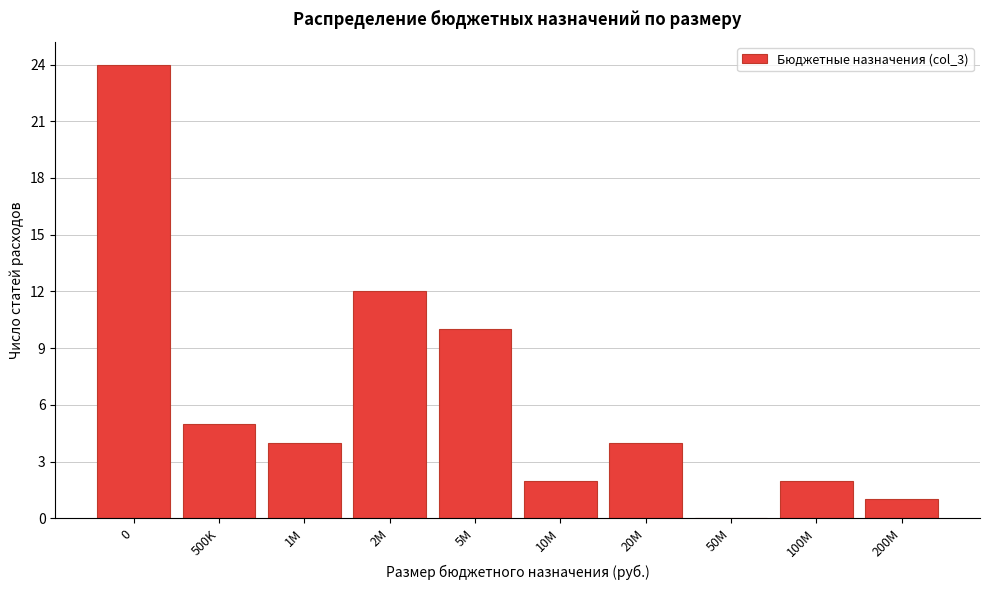

Reading left to right, list all the values displayed in this chart.

0=24	500K=5	1M=4	2M=12	5M=10	10M=2	20M=4	50M=0	100M=2	200M=1